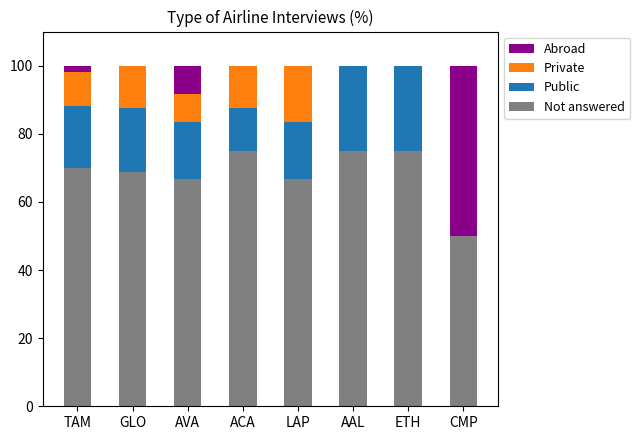

What is the total value across all series at CMP?

100.0